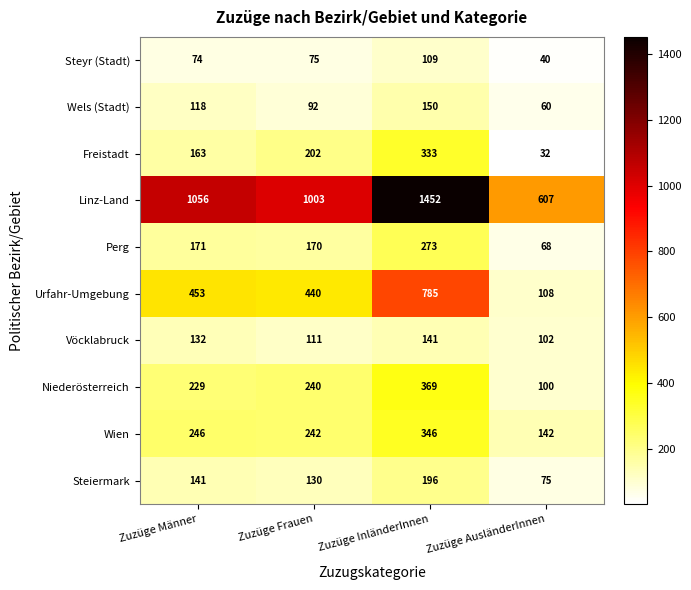

At how many categories does at least one series exceed 355?

4